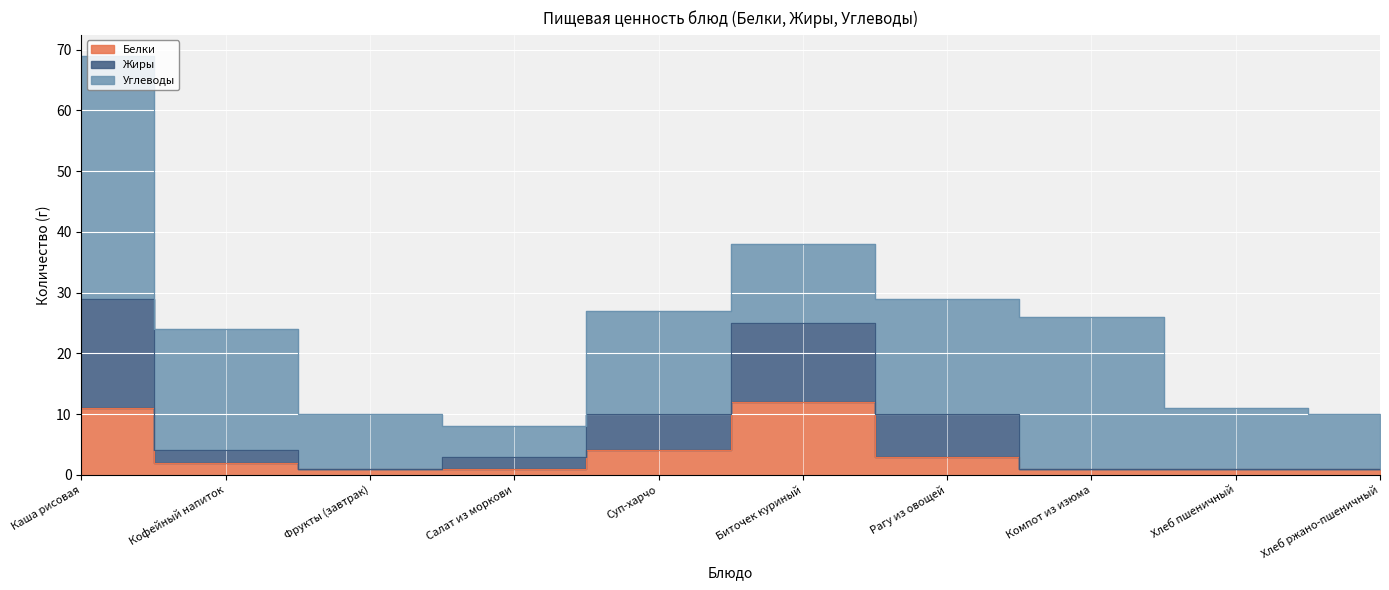

What is the difference between the Жиры values at Фрукты (завтрак) and Салат из моркови?

2